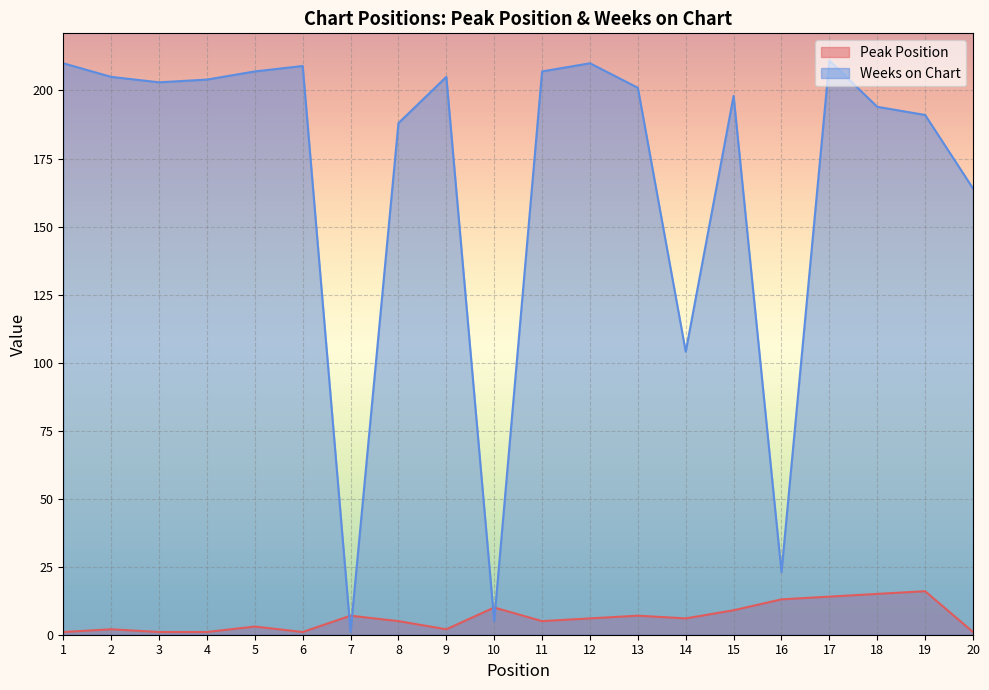

What is the difference between the Weeks on Chart values at 3 and 12?

7